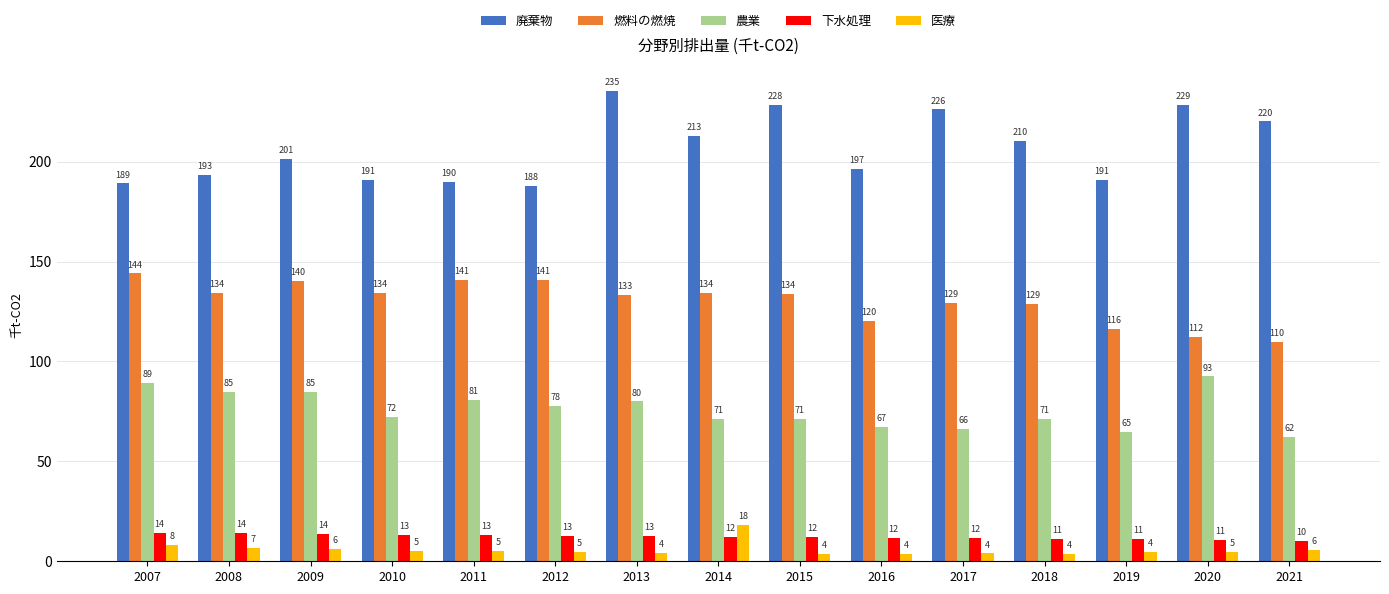

What value does the 農業 series have at 2012?

77.8